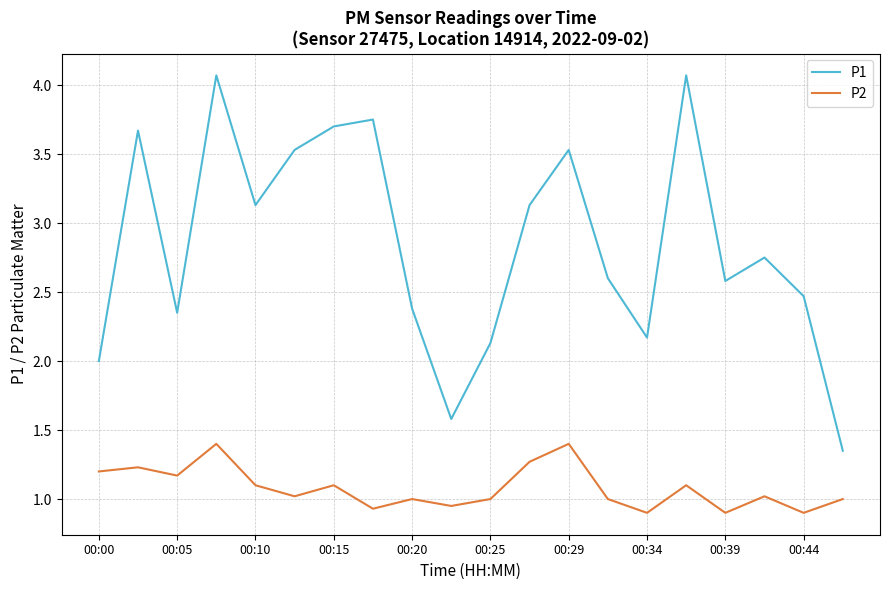

List the series in order of their peak value, highest first.

P1, P2